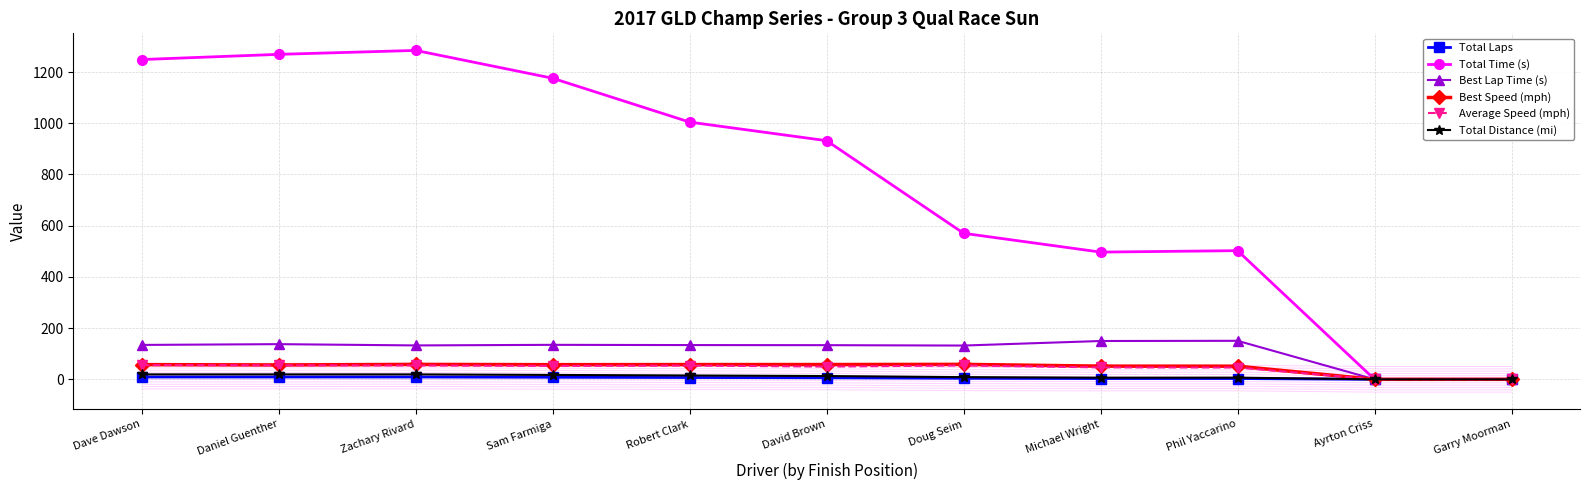

List the series in order of their peak value, lowest first.

Total Laps, Total Distance (mi), Average Speed (mph), Best Speed (mph), Best Lap Time (s), Total Time (s)